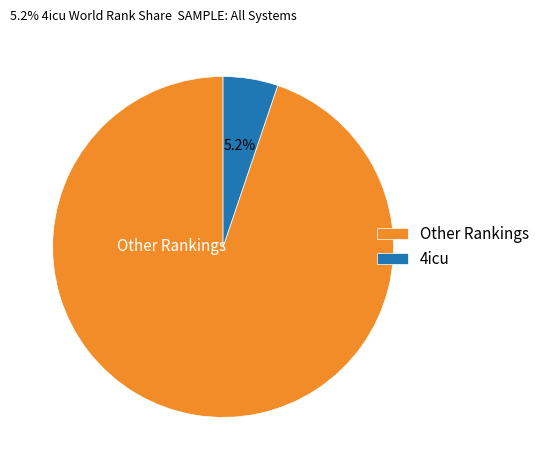

Which slice is the largest?

Other Rankings